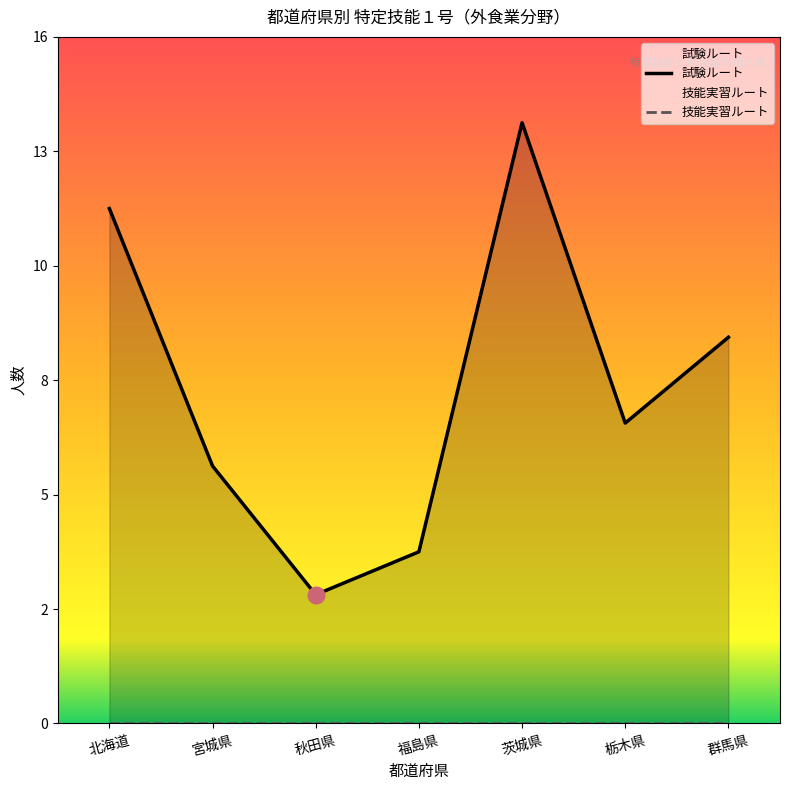

Count the number of categories in the chart.

7